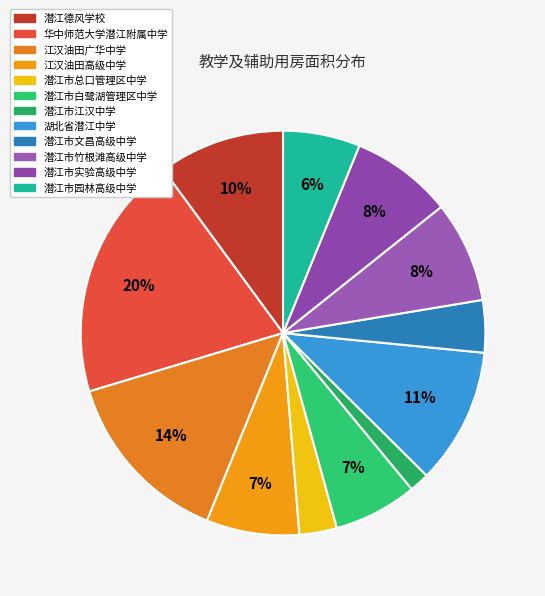

How many slices are in this pie chart?

12